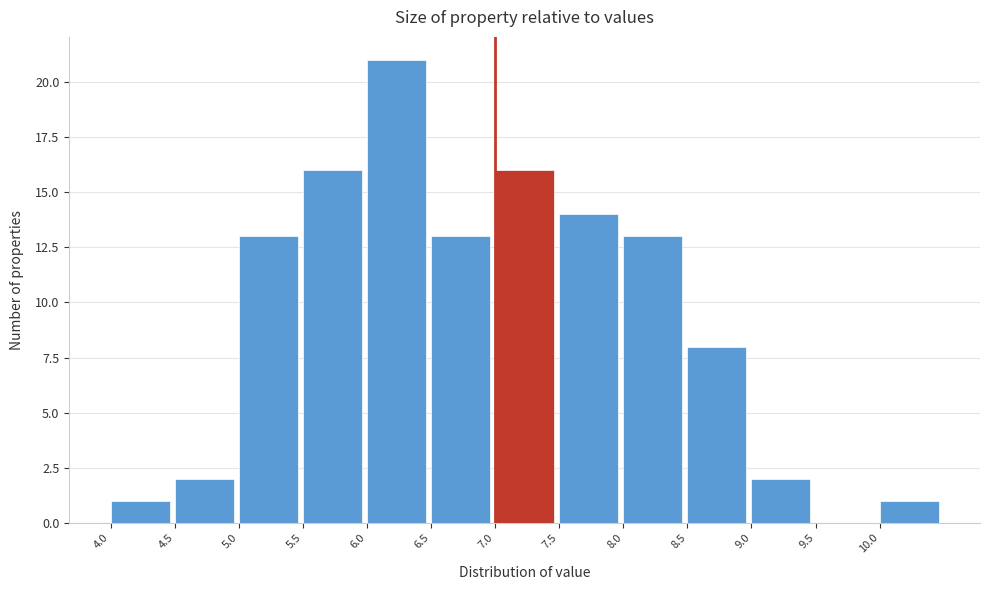

Over which range of the x-axis is the bar tallest?

6.0 to 6.5